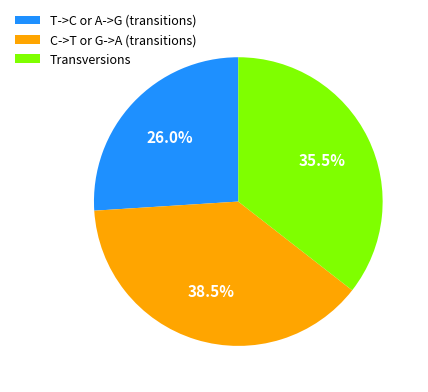

What is the smallest slice in the pie chart?

T->C or A->G (transitions)